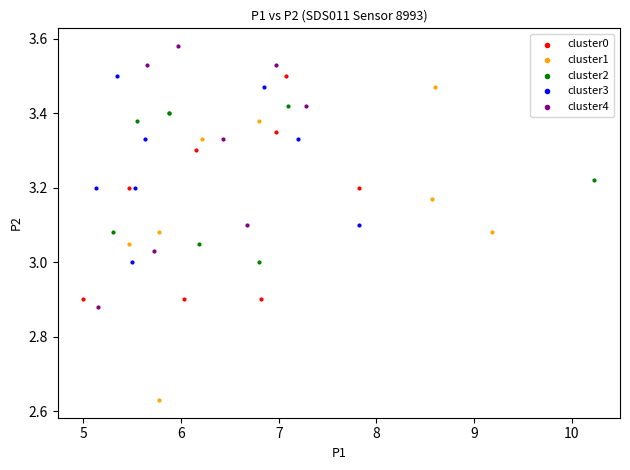

Which series contains the lowest Y value?

cluster1